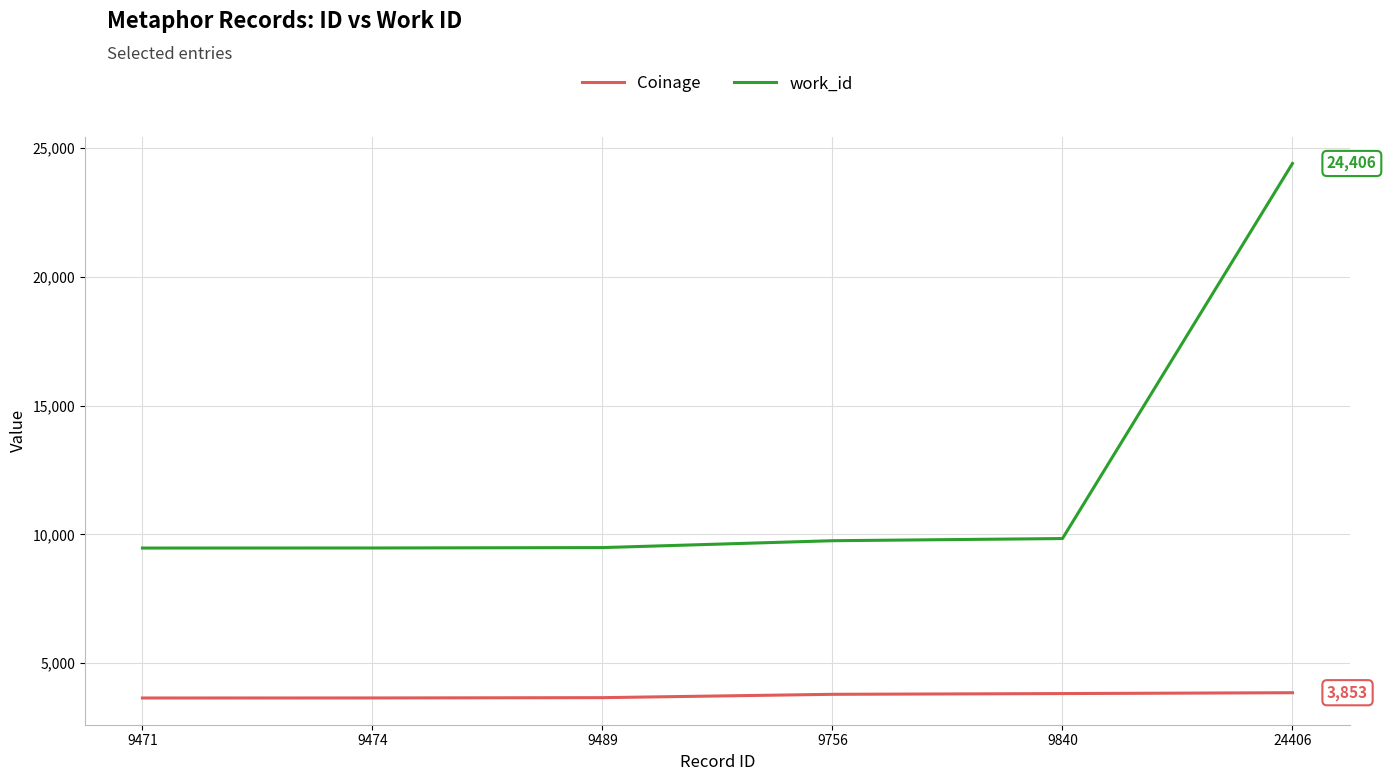

What is the smallest value displayed?

3648